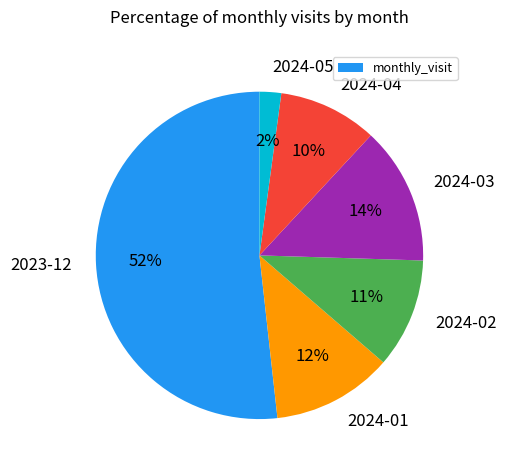

Approximately how many times larger is the value at 2024-03 compared to 2024-02?

1.3